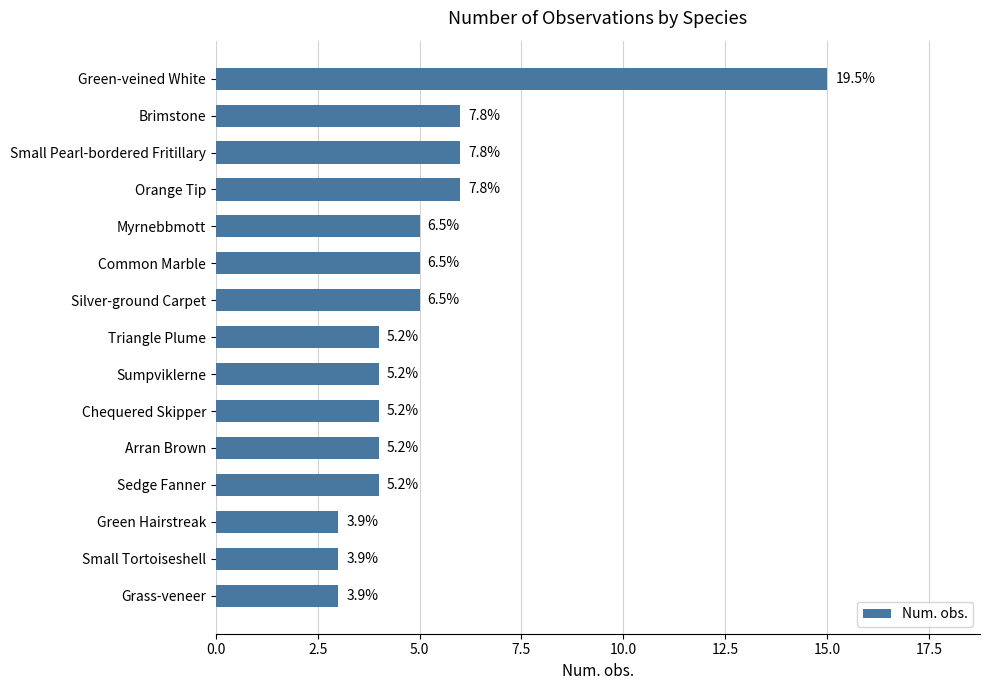

How many bars are there in total?

15